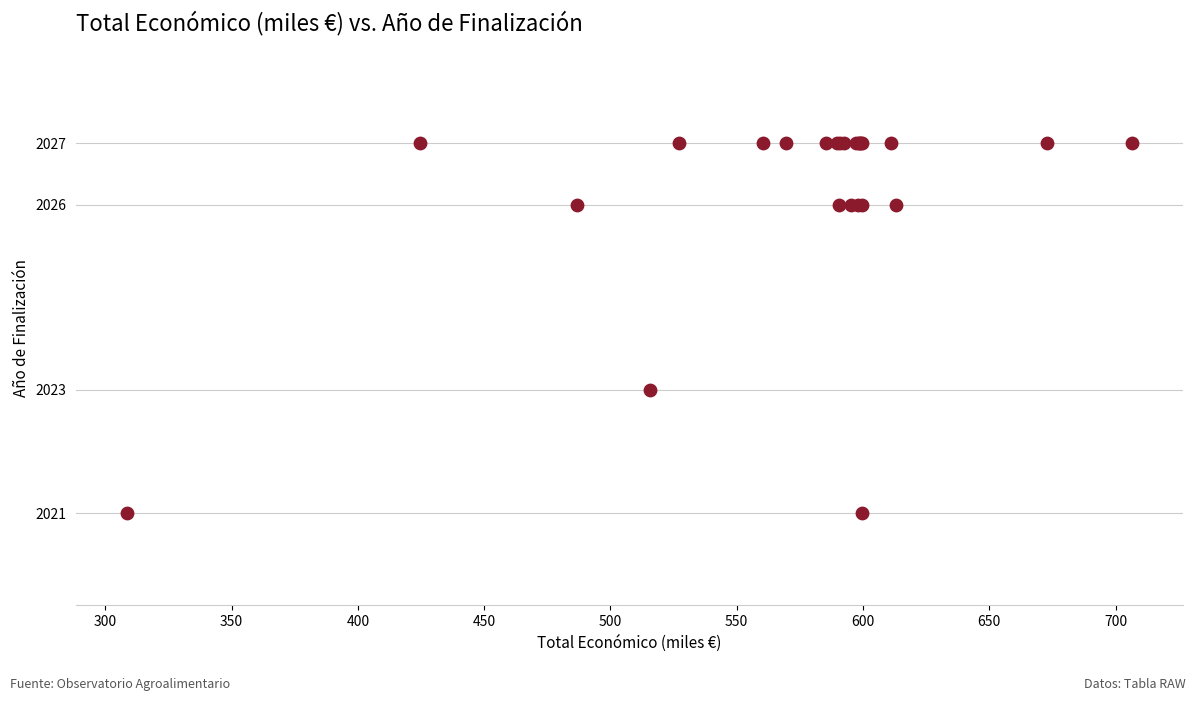

What Y value in the scatter plot is closest to 2024?

2023